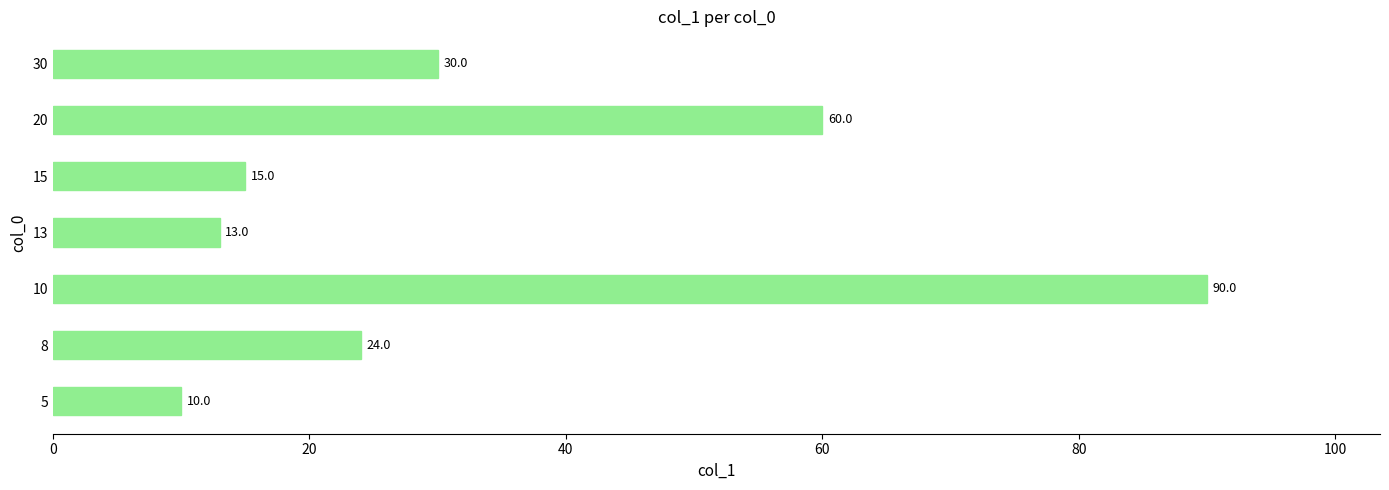

At which label is the value closest to 50?

20